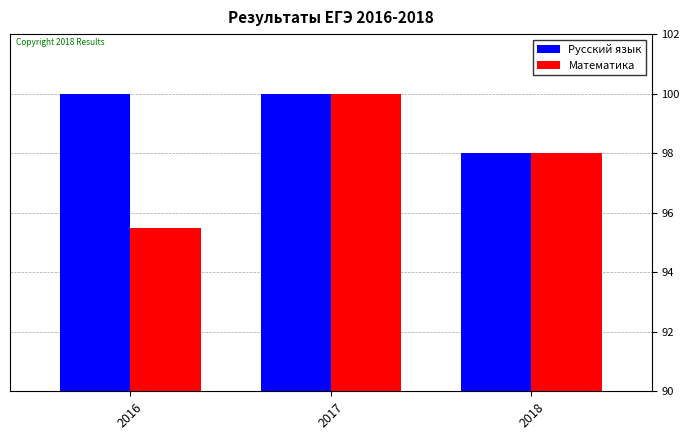

Reading left to right, extract all data points from this chart.

Русский язык: 100.0	100.0	98.0
Математика: 95.5	100.0	98.0